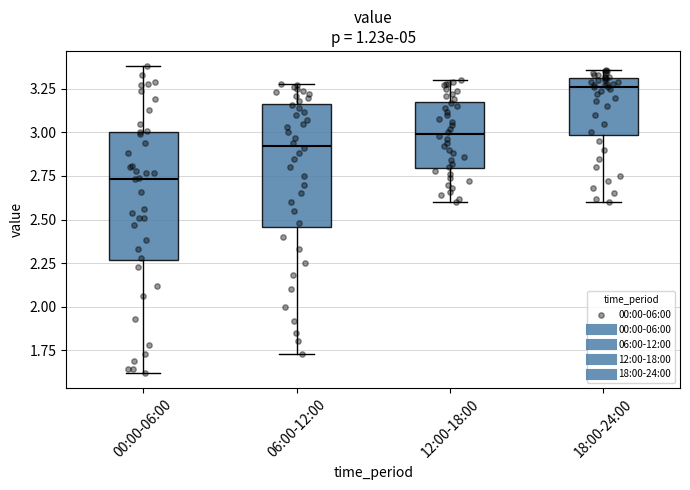

Reading left to right, read every box against the y-axis: the position of its median line, the range the box covers, and the ends of its whiskers. The values are not printed on the chart, so give them approximately, as read against the axis.

00:00-06:00: median 2.75, box 2.25 to 3.00, whiskers 1.60 to 3.40
06:00-12:00: median 2.95, box 2.45 to 3.15, whiskers 1.75 to 3.30
12:00-18:00: median 3.00, box 2.80 to 3.20, whiskers 2.60 to 3.30
18:00-24:00: median 3.25, box 3.00 to 3.30, whiskers 2.60 to 3.35